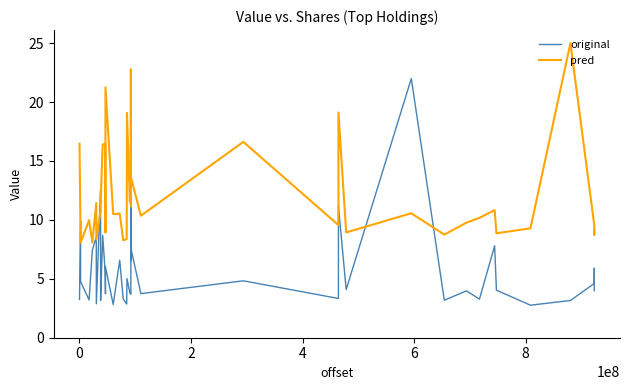

Which series has the widest spread of values?

original